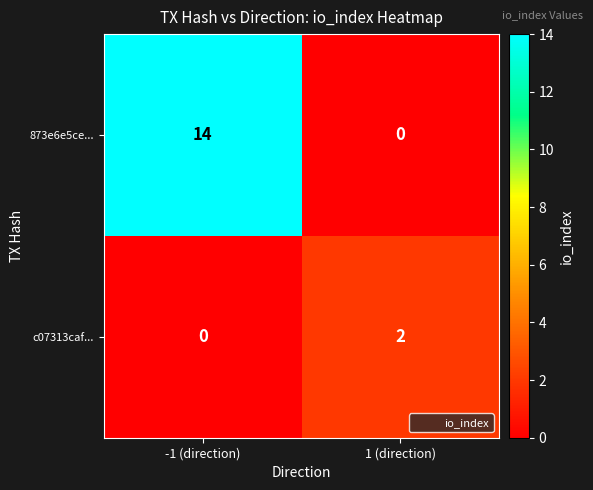

Reading left to right, transcribe all the data shown in this chart.

873e6e5ce...: -1 (direction)=14	1 (direction)=0
c07313caf...: -1 (direction)=0	1 (direction)=2